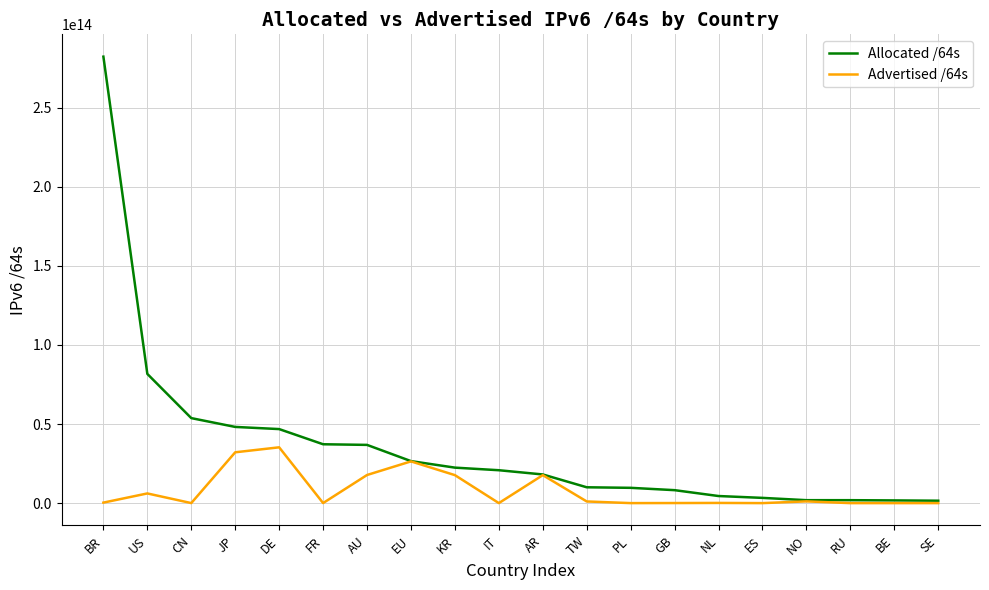

Is it true that Allocated /64s equals 26568668282880 at EU?

True